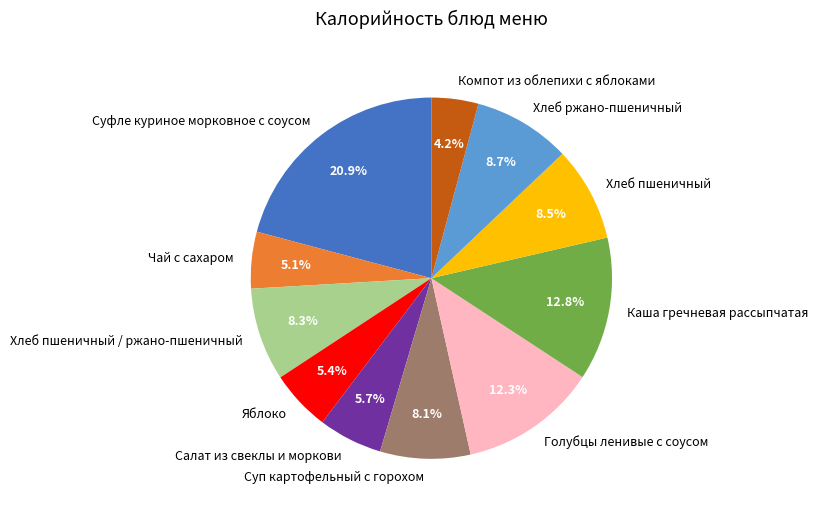

How many slices are in this pie chart?

11